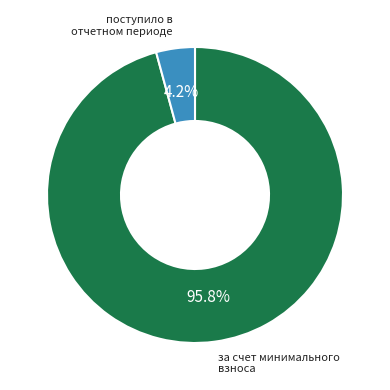

Rank the categories by value from highest to lowest.

за счет минимального взноса, поступило в отчетном периоде